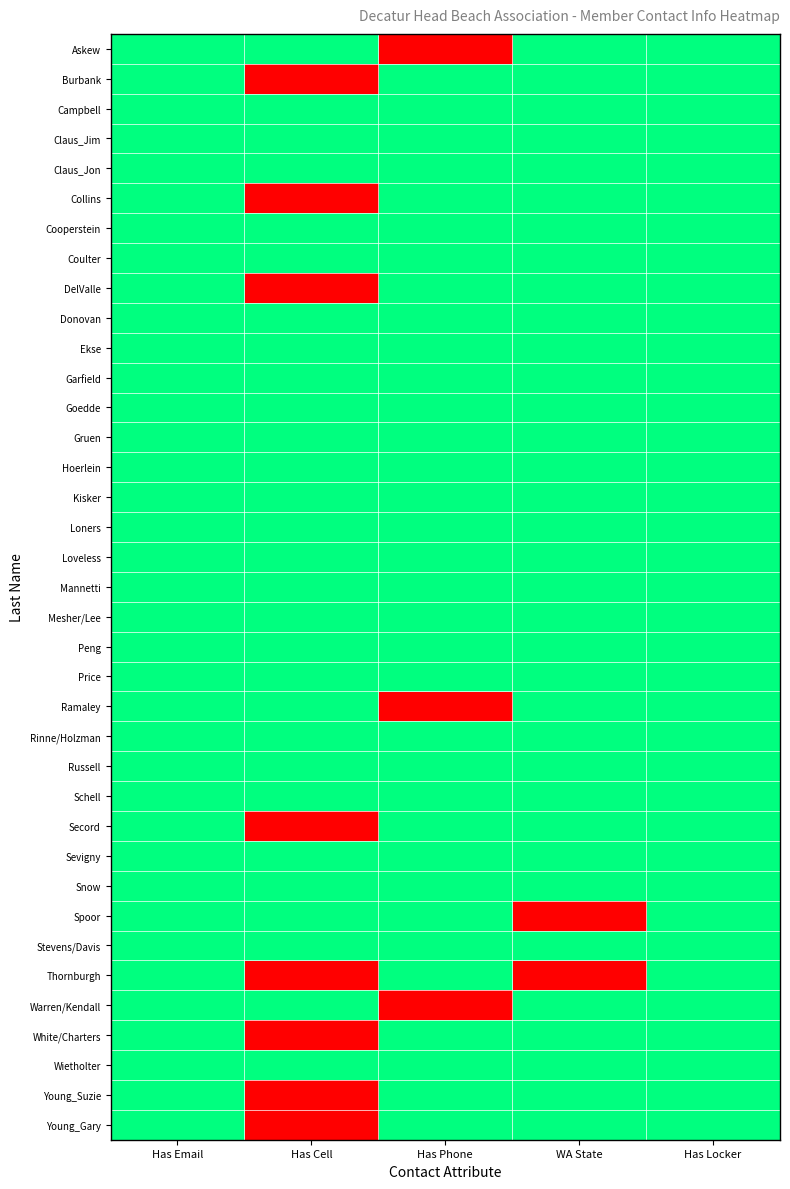

List the series in order of their peak value, lowest first.

Askew, Burbank, Campbell, Claus_Jim, Claus_Jon, Collins, Cooperstein, Coulter, DelValle, Donovan, Ekse, Garfield, Goedde, Gruen, Hoerlein, Kisker, Loners, Loveless, Mannetti, Mesher/Lee, Peng, Price, Ramaley, Rinne/Holzman, Russell, Schell, Secord, Sevigny, Snow, Spoor, Stevens/Davis, Thornburgh, Warren/Kendall, White/Charters, Wietholter, Young_Suzie, Young_Gary